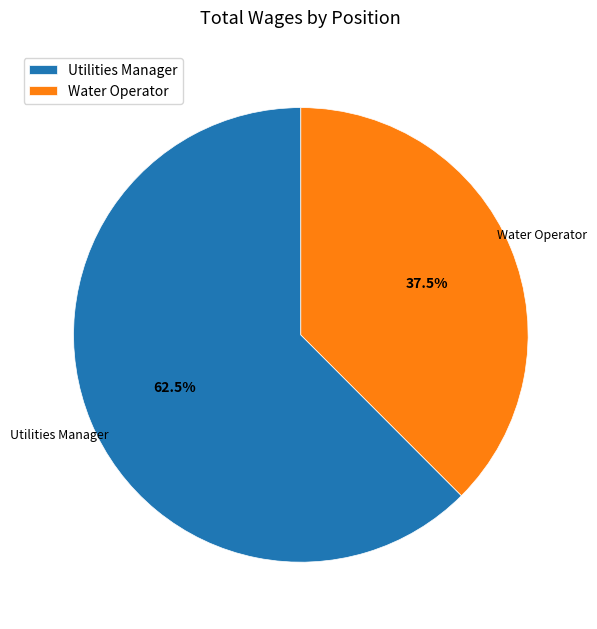

Rank the categories by value from lowest to highest.

Water Operator, Utilities Manager